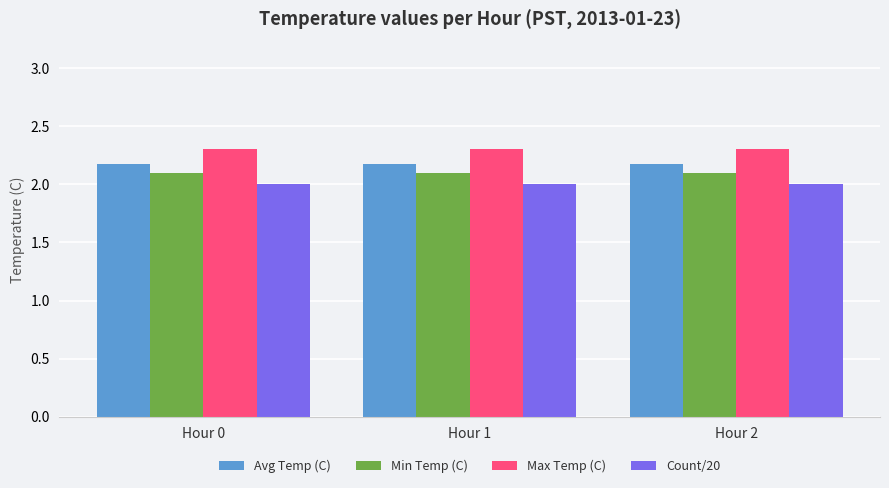

What is the sum of all Avg Temp (C) values?

6.5